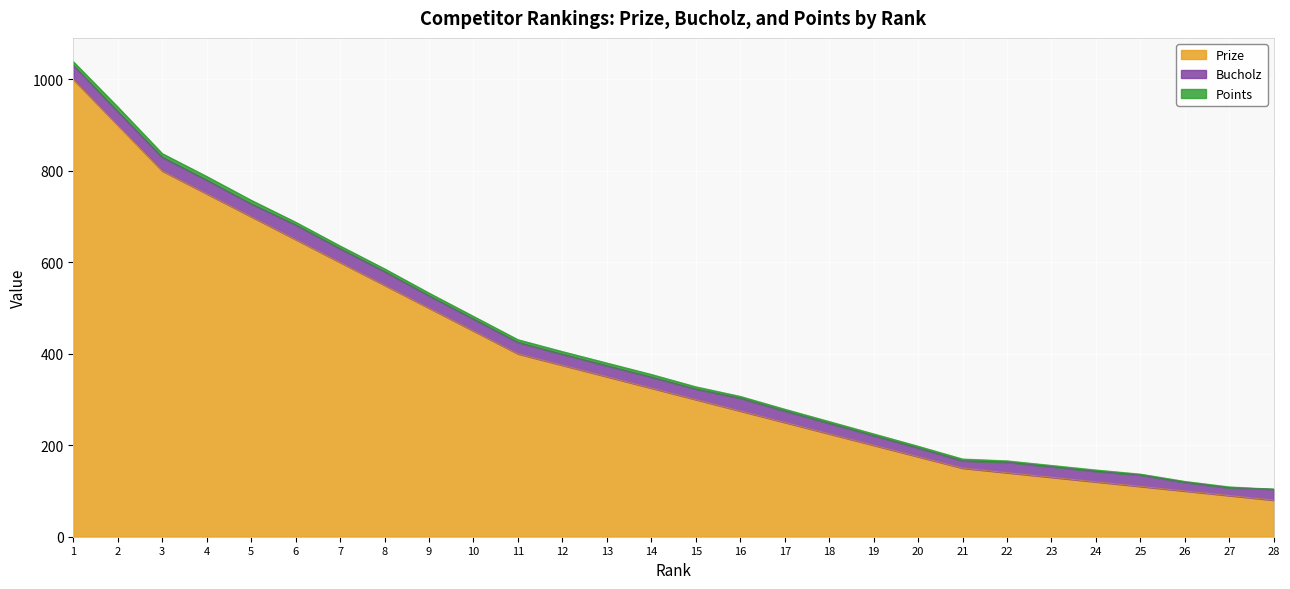

True or false: Points and Prize intersect in this chart.

False